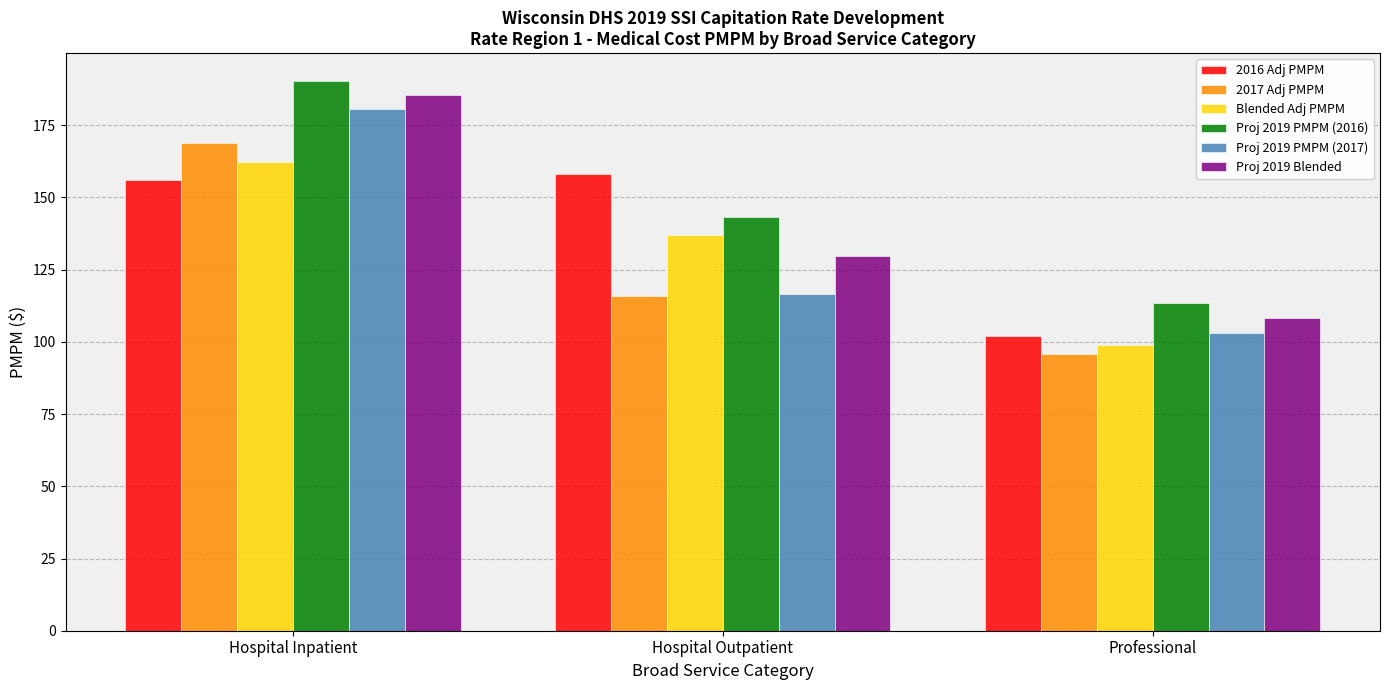

How many bars are there in total?

18